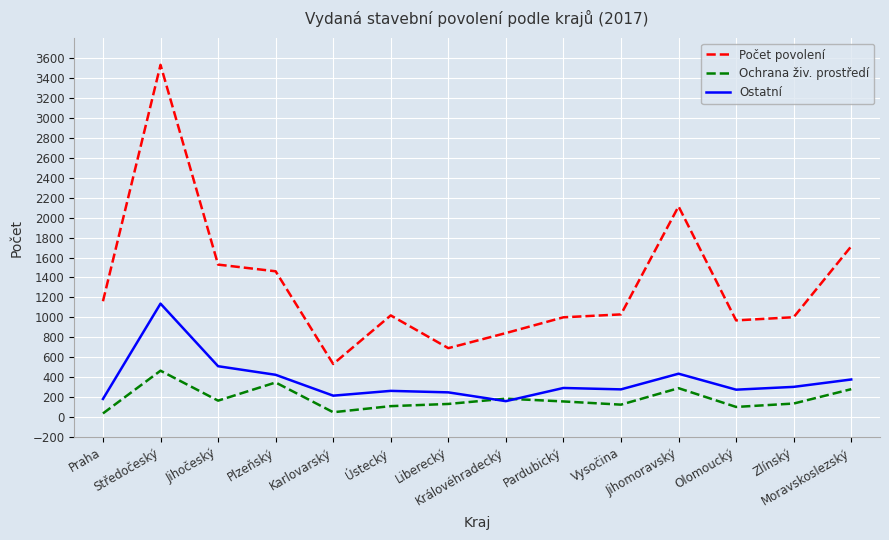

True or false: Počet povolení and Ostatní cross at least once.

False